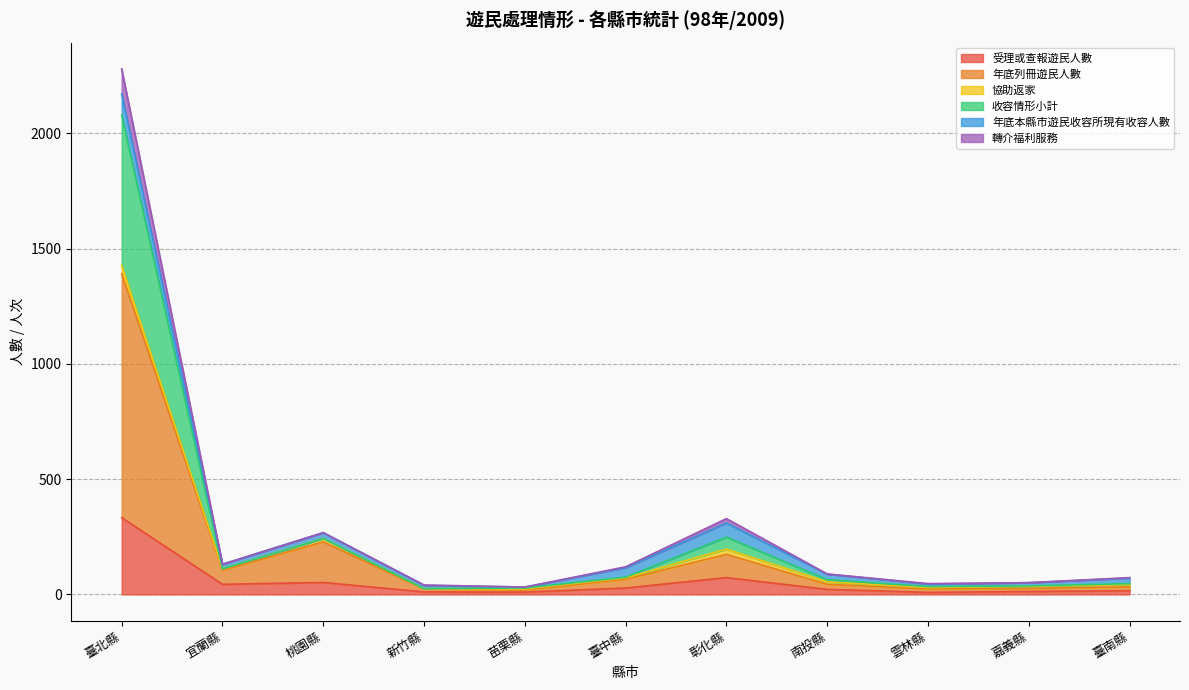

The value of 收容情形小計 at 雲林縣 is 19. True or false?

False